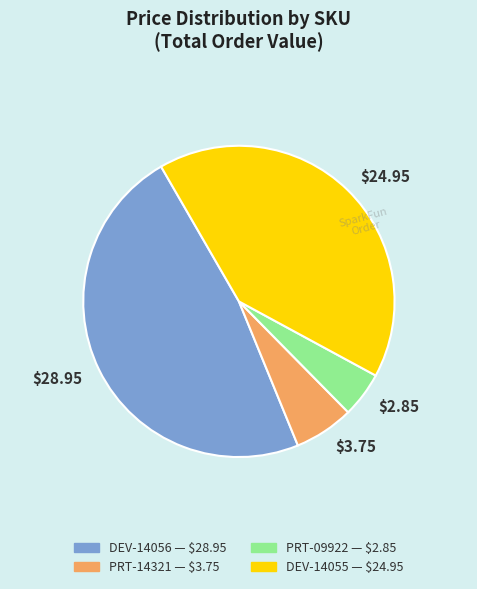

Is $24.95 the majority of the pie?

No